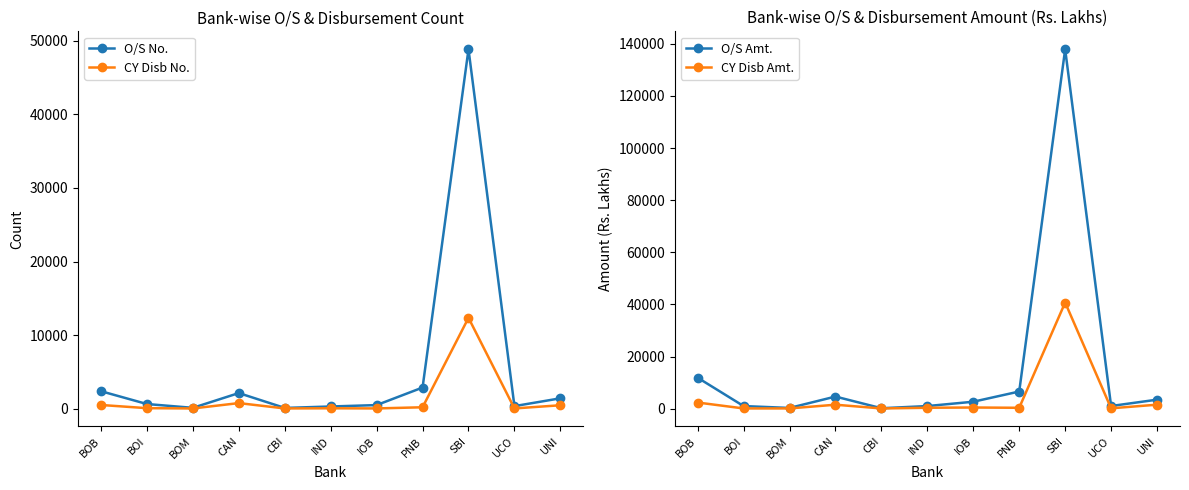

The CY Disb Amt. series shows 40722.4 at SBI. True or false?

True